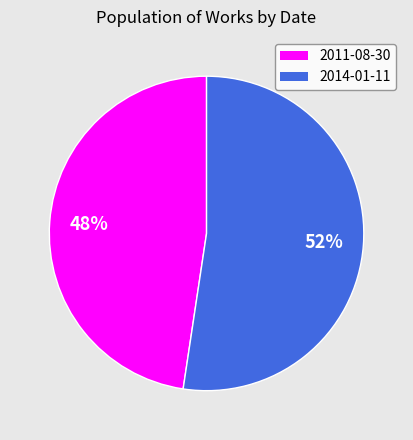

To the nearest percent, what percentage of the pie is 2011-08-30?

48%